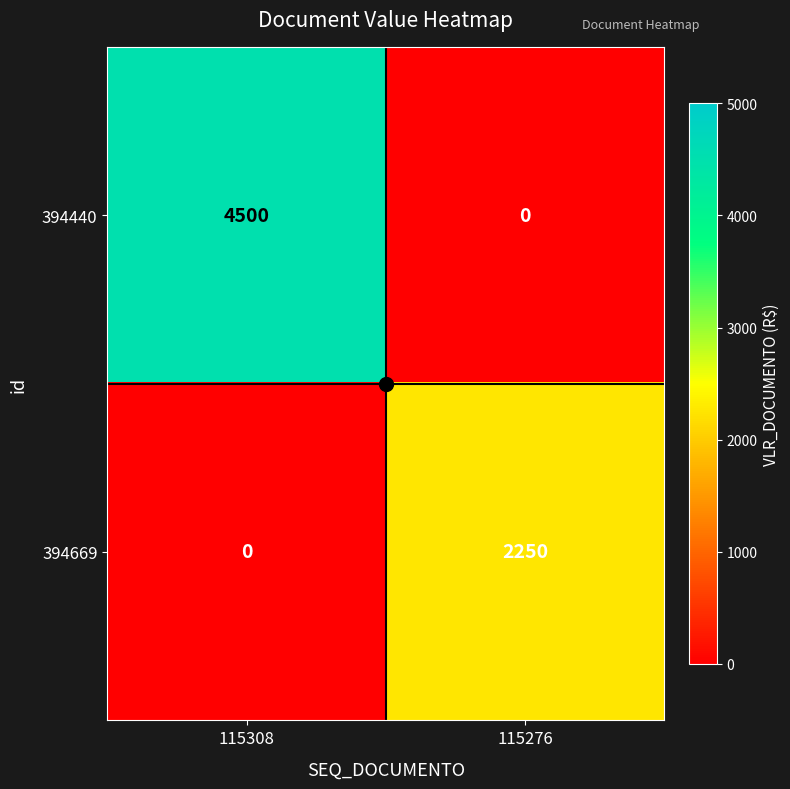

True or false: 394669 has a value of 3875 at 115276.

False